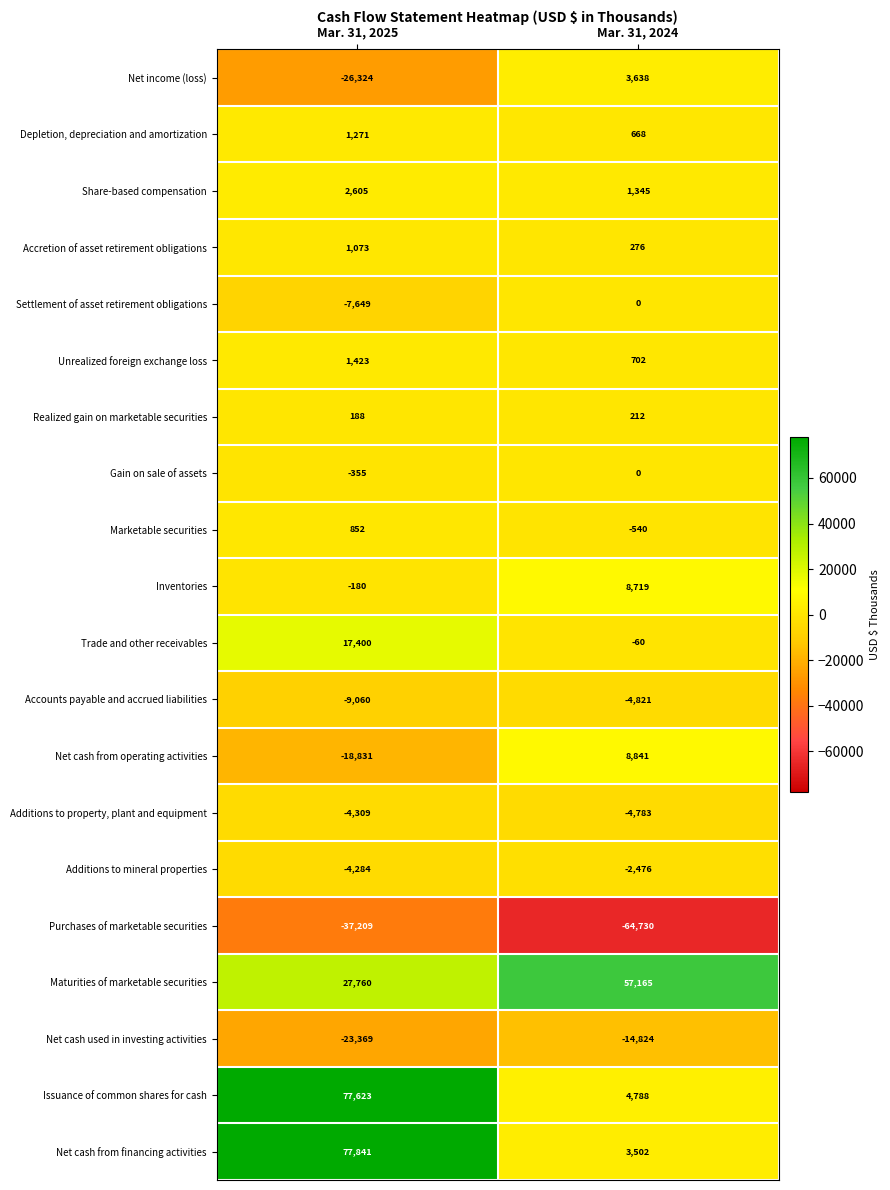

Rank the series at Mar. 31, 2025 from lowest to highest value.

Purchases of marketable securities, Net income (loss), Net cash used in investing activities, Net cash from operating activities, Accounts payable and accrued liabilities, Settlement of asset retirement obligations, Additions to property, plant and equipment, Additions to mineral properties, Gain on sale of assets, Inventories, Realized gain on marketable securities, Marketable securities, Accretion of asset retirement obligations, Depletion, depreciation and amortization, Unrealized foreign exchange loss, Share-based compensation, Trade and other receivables, Maturities of marketable securities, Issuance of common shares for cash, Net cash from financing activities